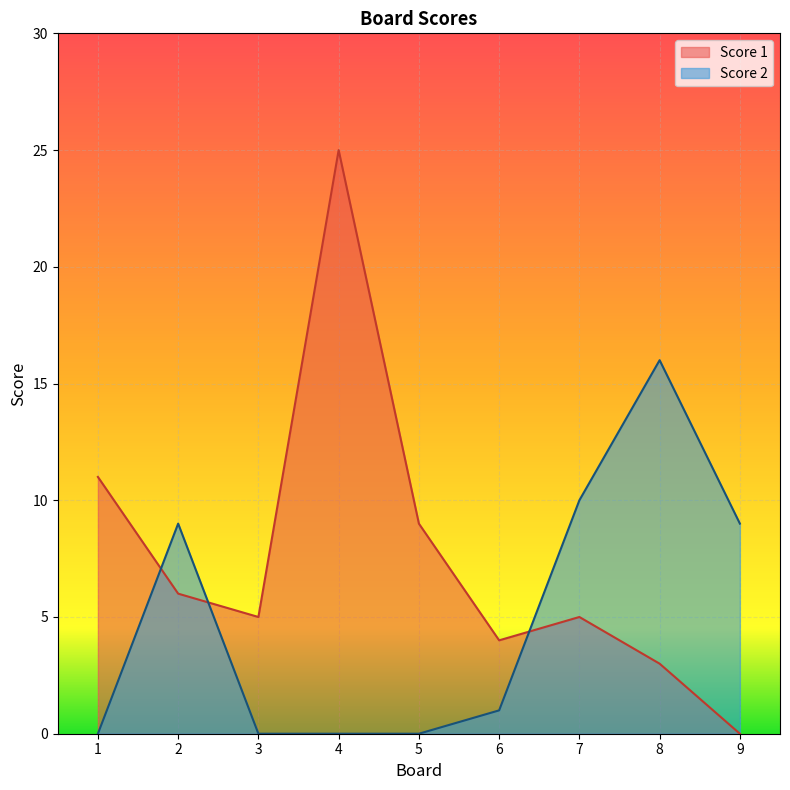

What is the value of the Score 2 point at the 7th from the left?

10